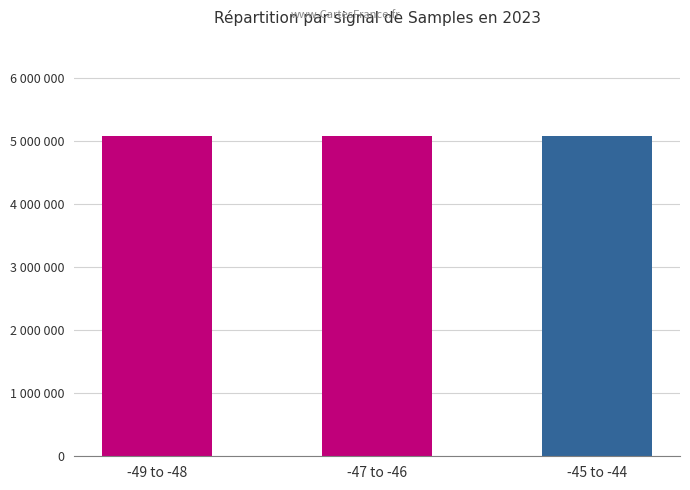

Rank the categories by value from lowest to highest.

-49 to -48, -45 to -44, -47 to -46